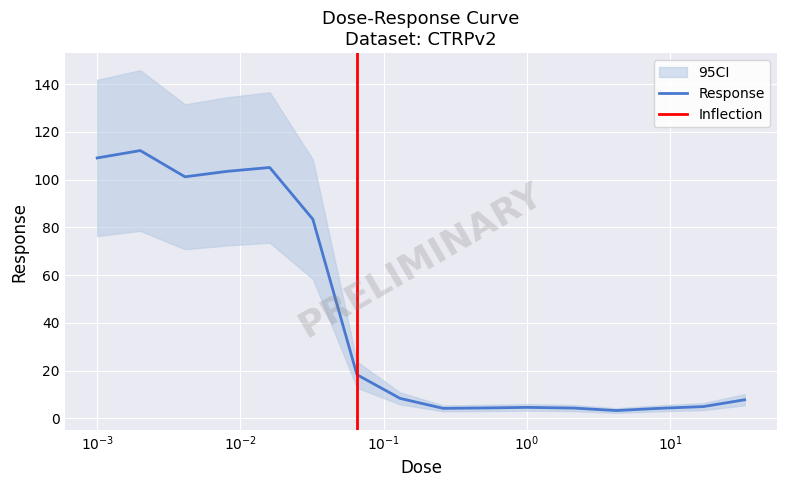

What position from the left is 0.52?

10